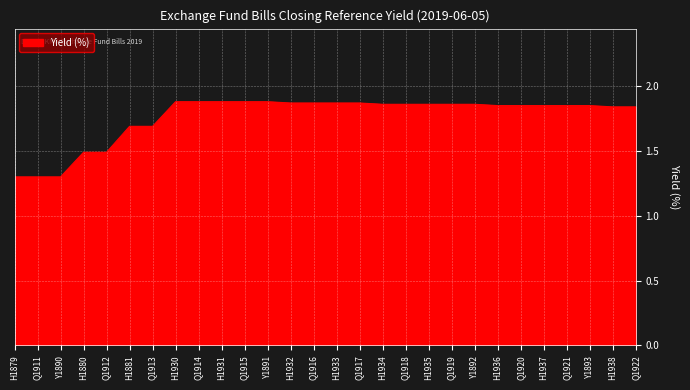

How many series are shown in this chart?

1